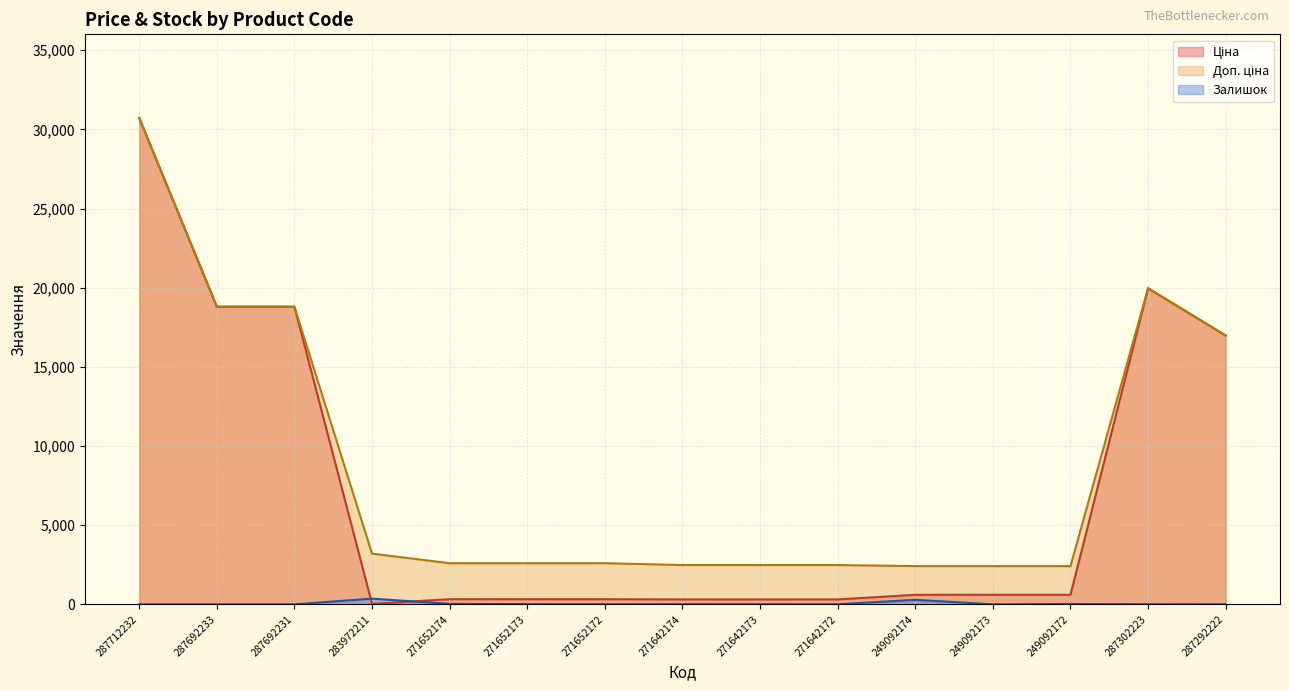

The value of Доп. ціна at 271652173 is 551.1. True or false?

False